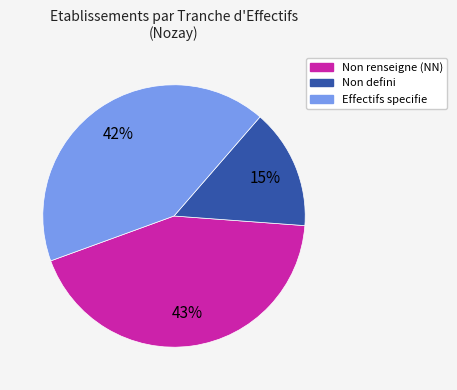

To the nearest percent, what is the difference between the largest and smallest slice percentages?

28%